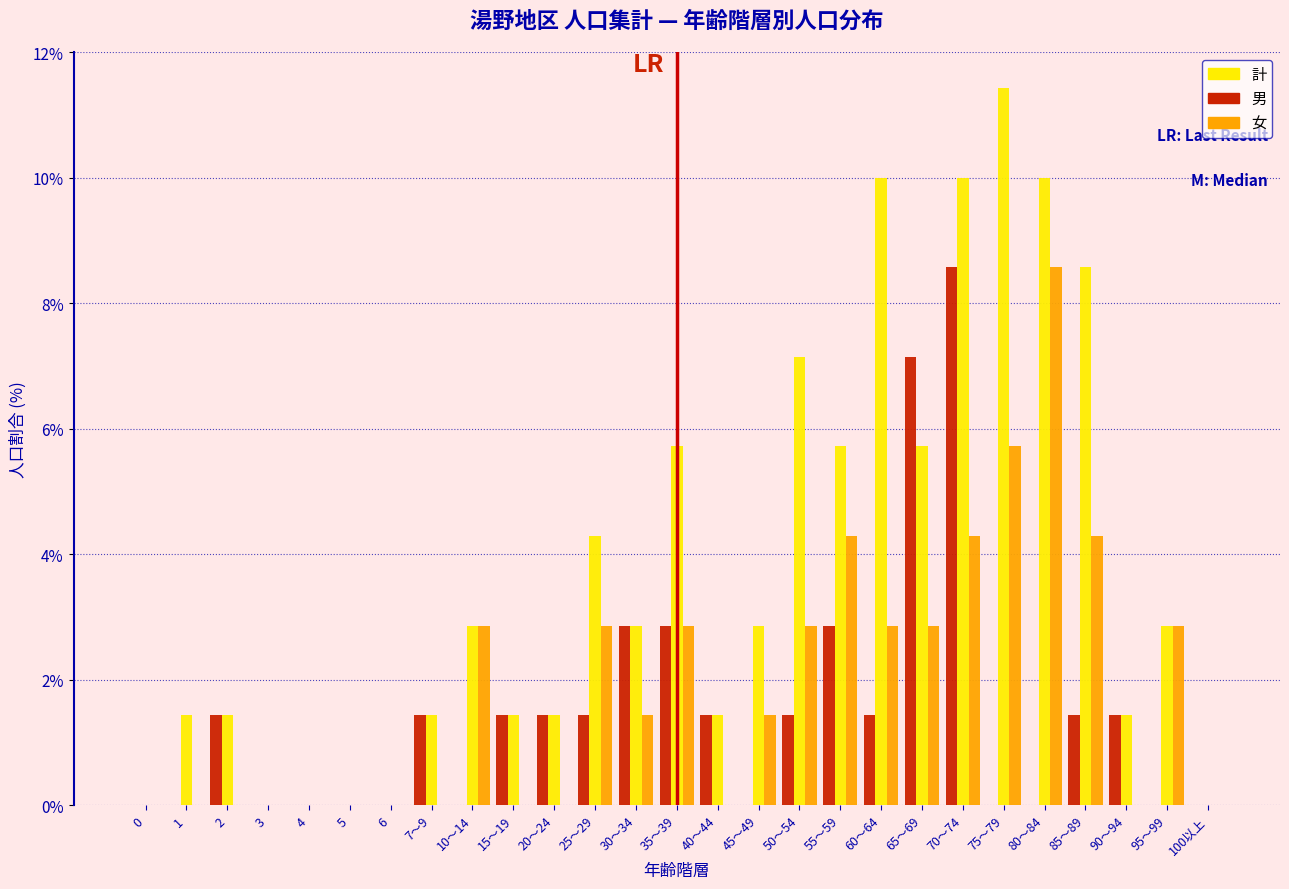

Is it true that 計 equals 2.9 at 95〜99?

True